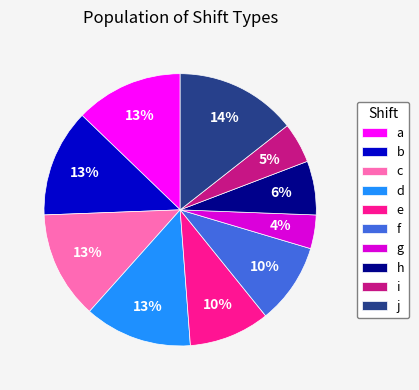

Combined, do c and d account for over 50%?

No